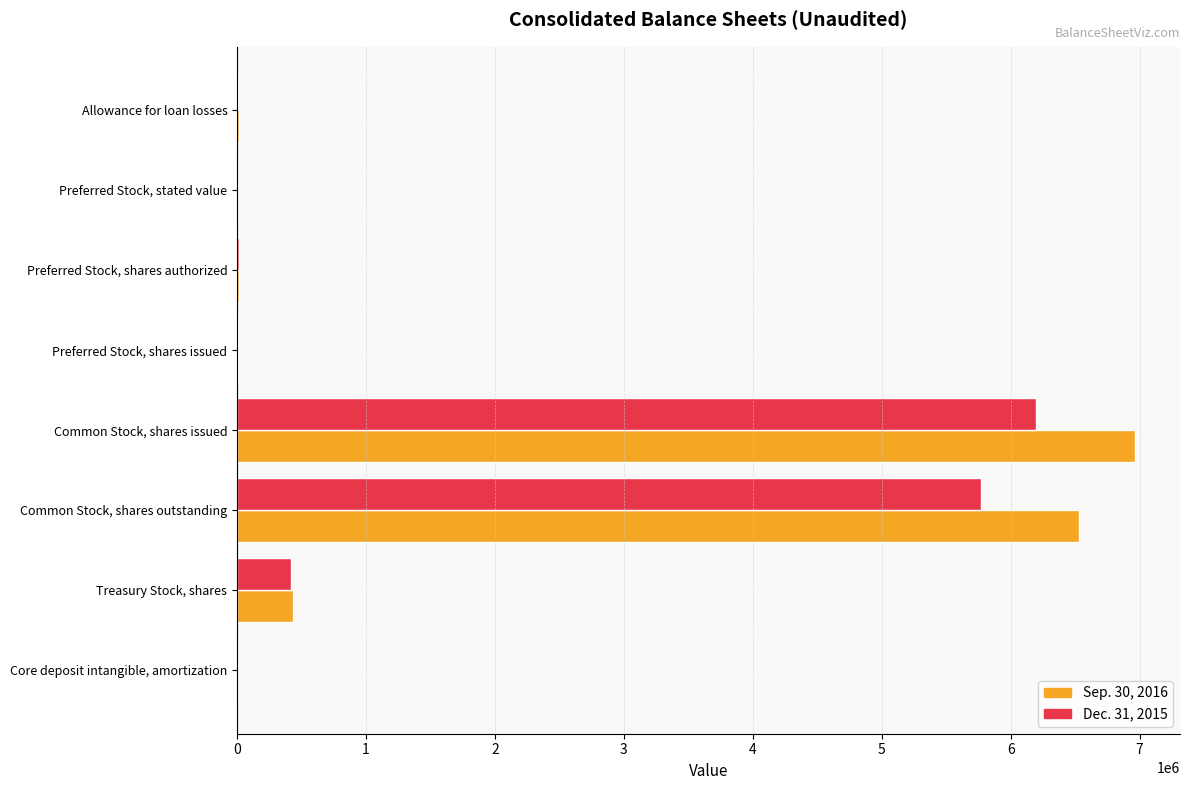

Between Common Stock, shares issued and Treasury Stock, shares, which series saw the biggest shift?

Sep. 30, 2016